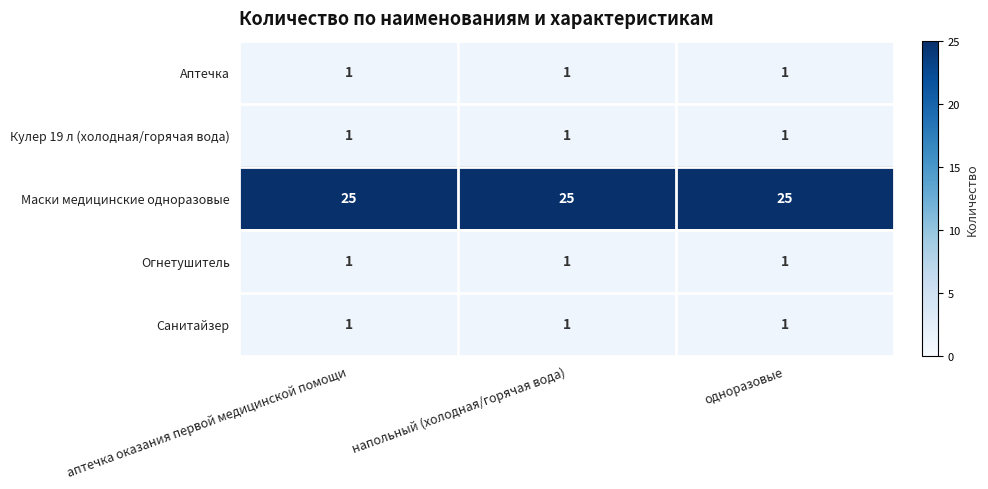

Is the value of Санитайзер at напольный (холодная/горячая вода) greater than the value of Маски медицинские одноразовые at одноразовые?

No